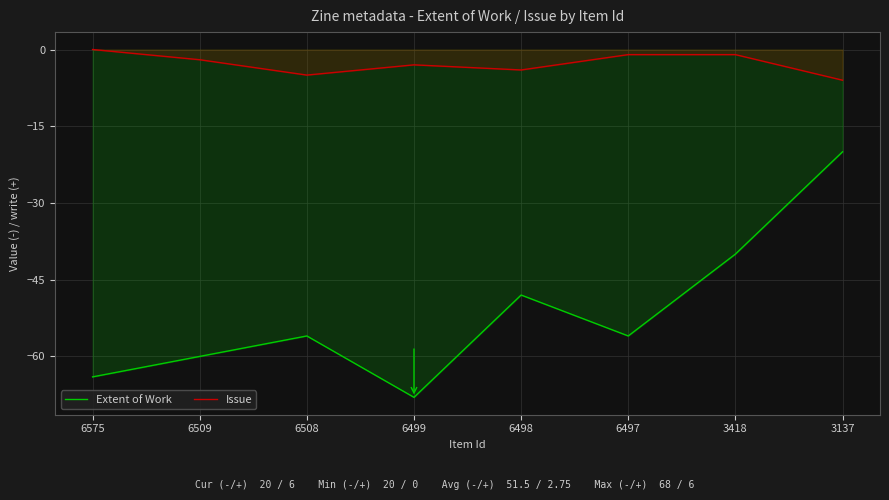

How many lines are shown in the chart?

2